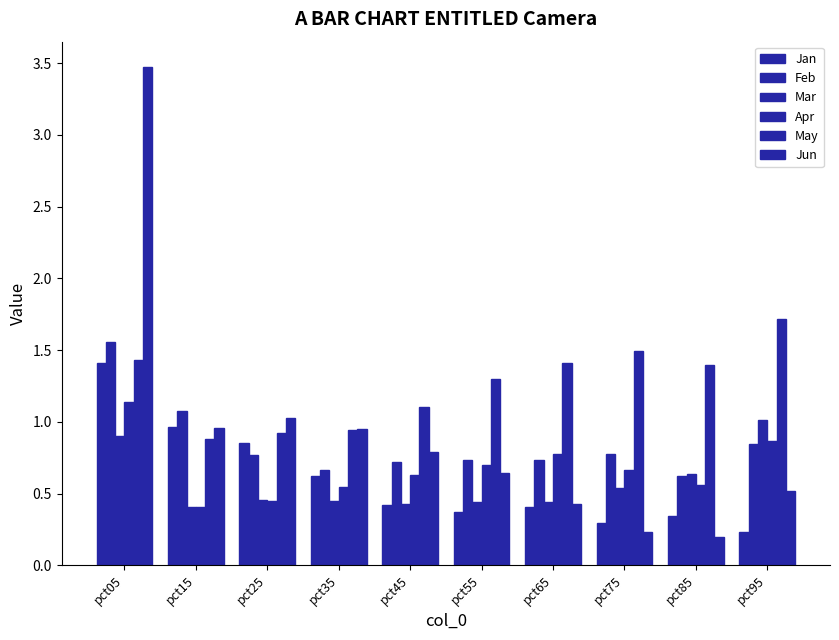

Rank the series at pct85 from lowest to highest value.

Jun, Jan, Apr, Feb, Mar, May